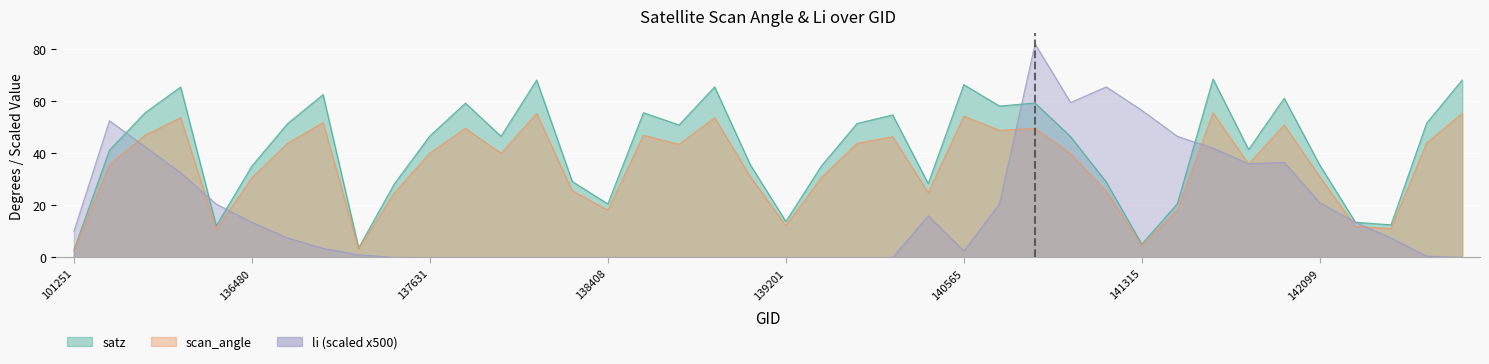

What is the difference between the second highest and second lowest values in the satz series?

64.5